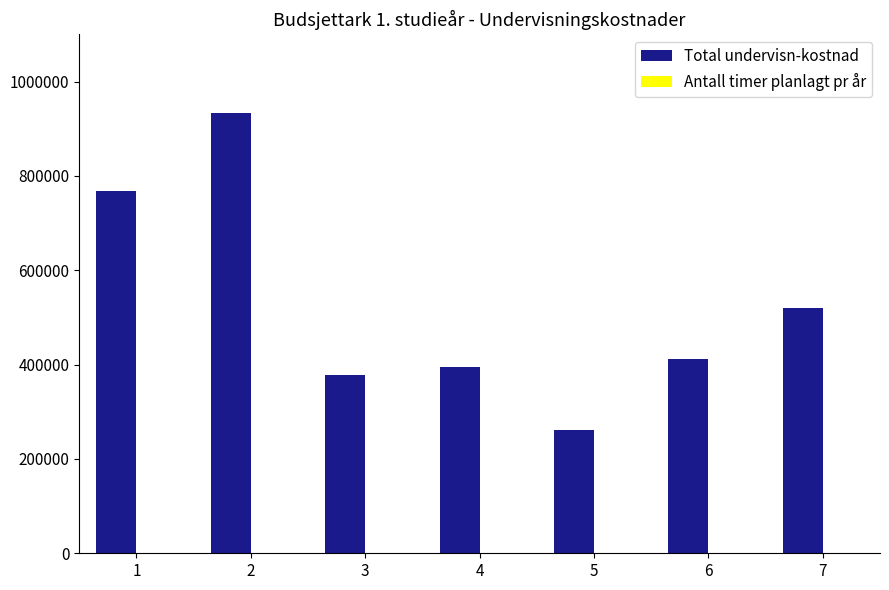

Count the number of categories in the chart.

7